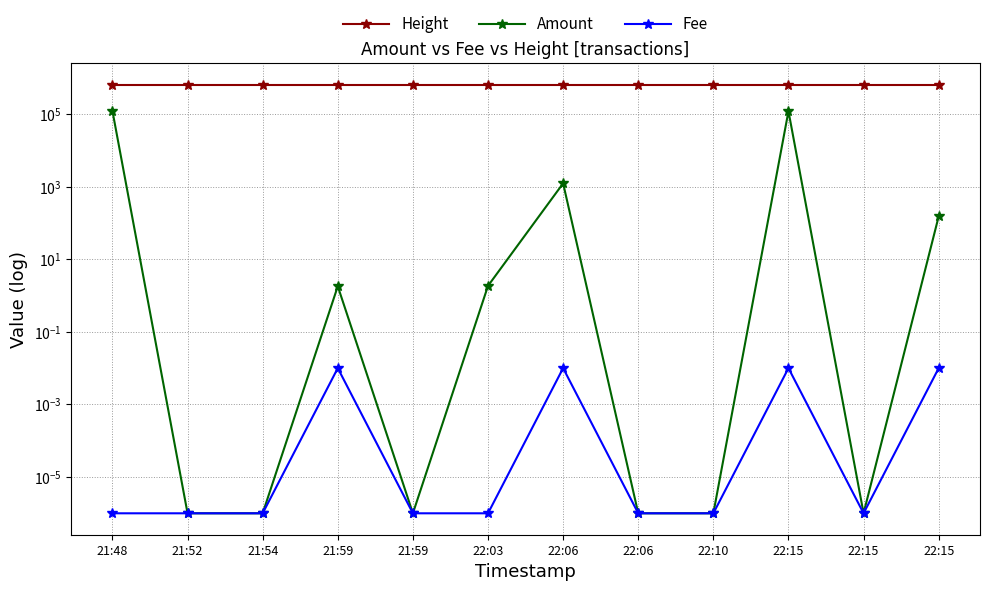

Between 21:52 and 21:59, which series saw the biggest shift?

Height